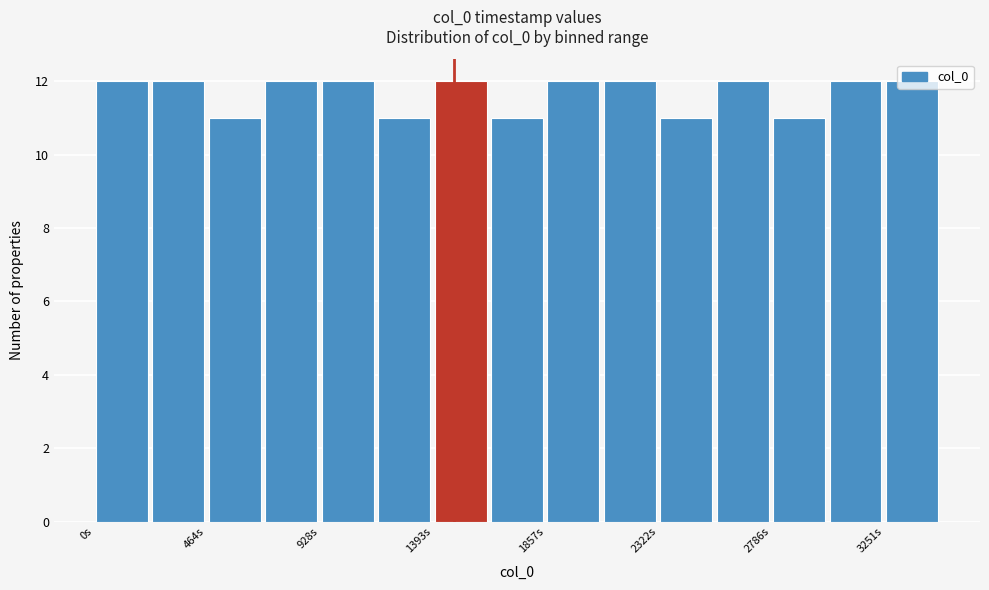

How tall is the bar that spans 1850 to 2100 on the x-axis? Neither the bar edges nor the heights are printed on the chart, so give them approximately, as read against the axes.

12